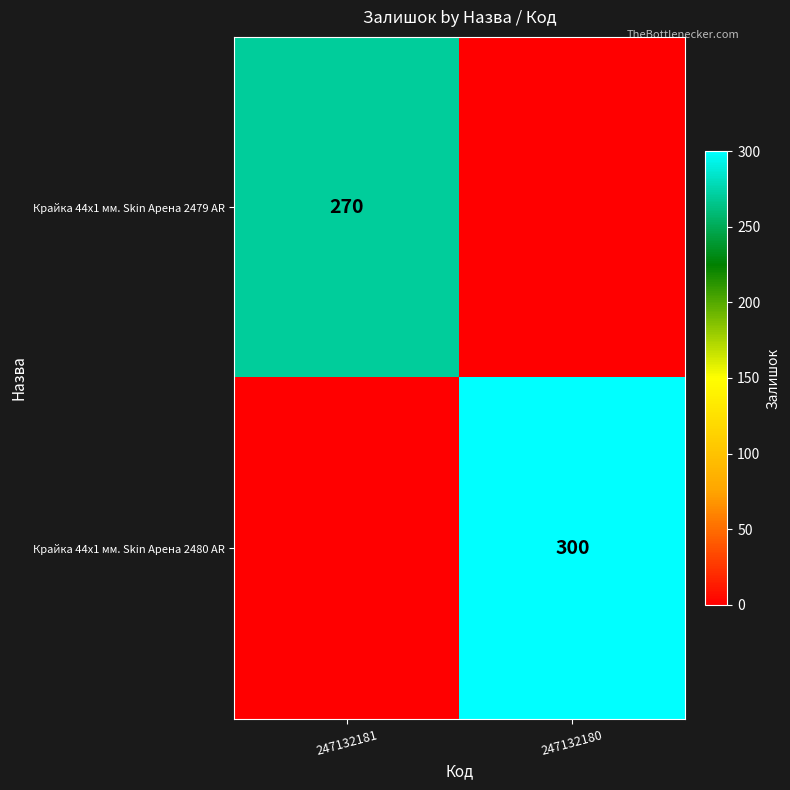

Is the value of Крайка 44x1 мм. Skin Арена 2479 AR at 247132181 greater than the value of Крайка 44x1 мм. Skin Арена 2480 AR at 247132180?

No